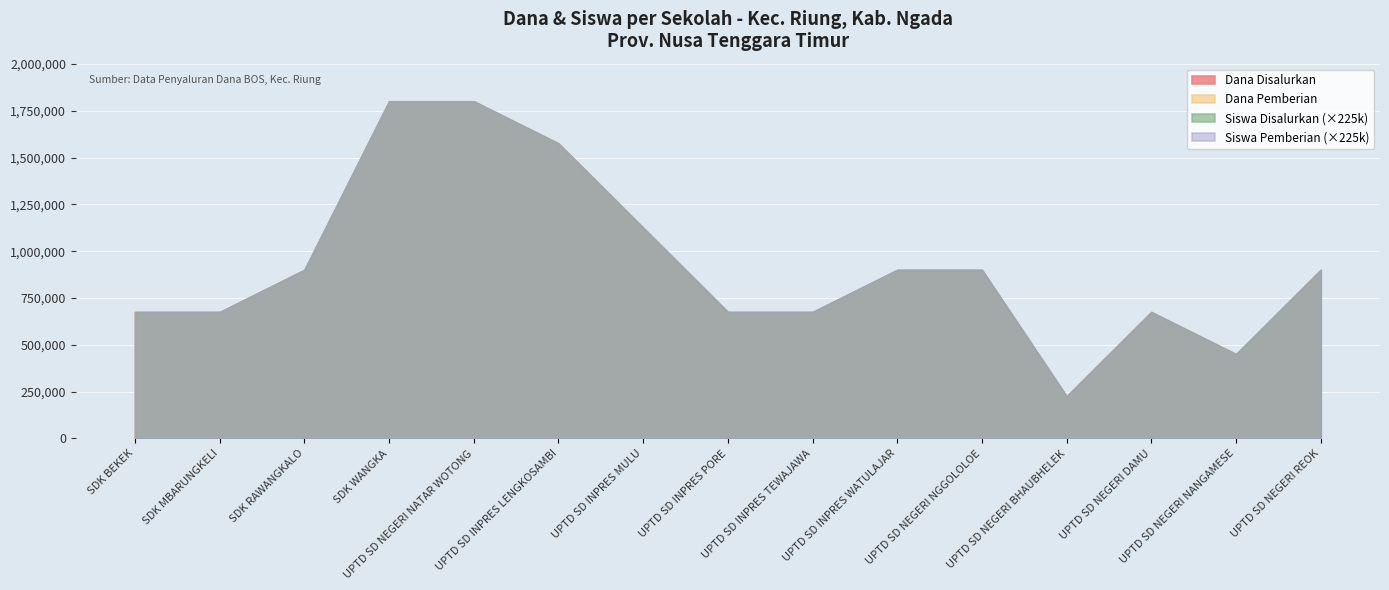

True or false: Siswa Disalurkan and Siswa Pemberian cross at least once.

False